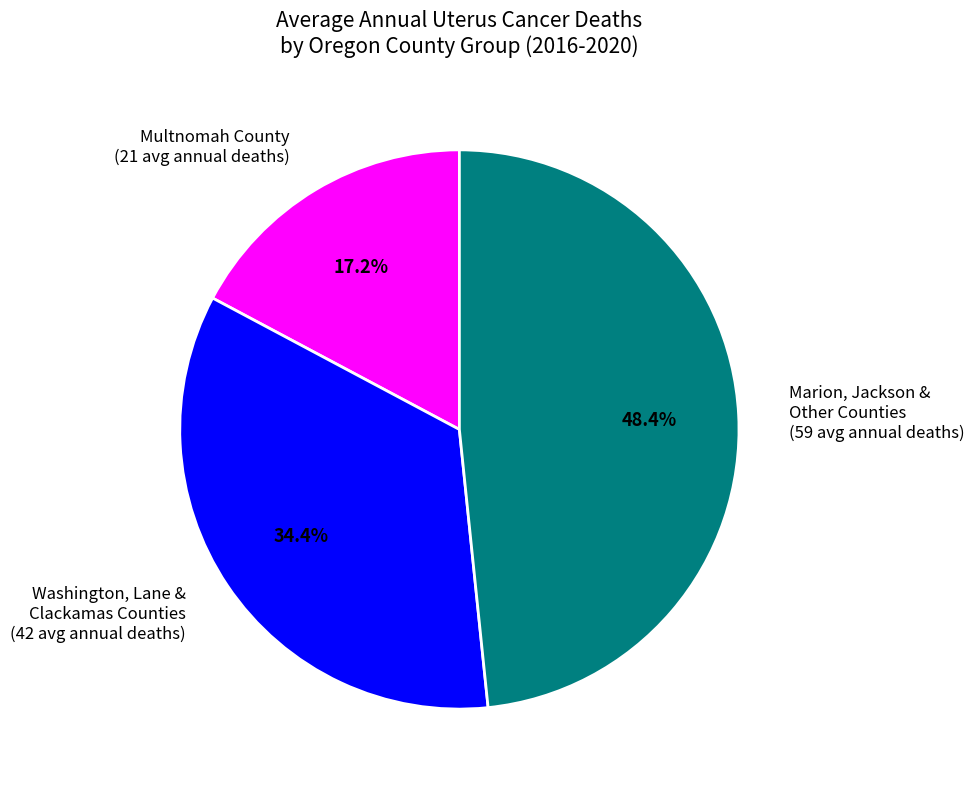

Which slice is the smallest?

Multnomah County (21 avg annual deaths)